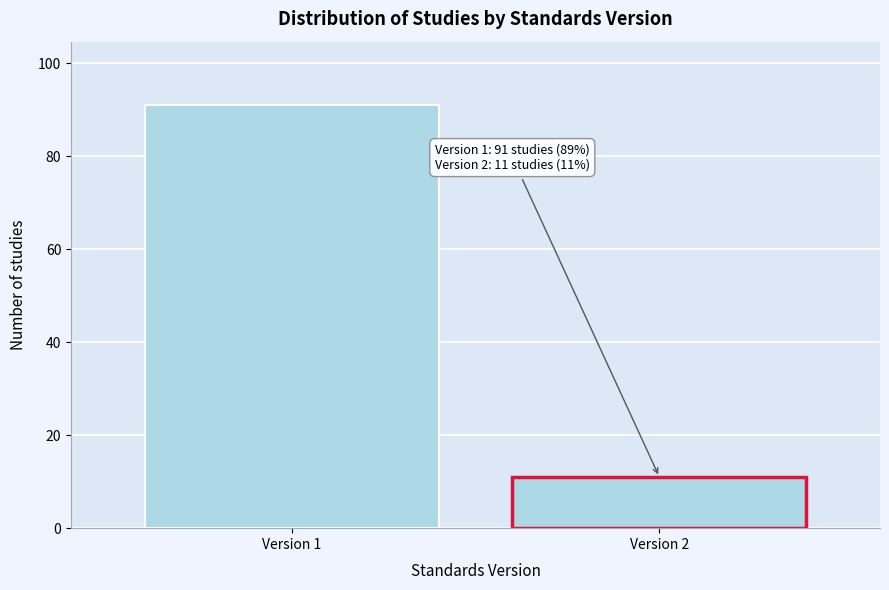

Reading left to right, list all the values displayed in this chart.

Version 1=91	Version 2=11